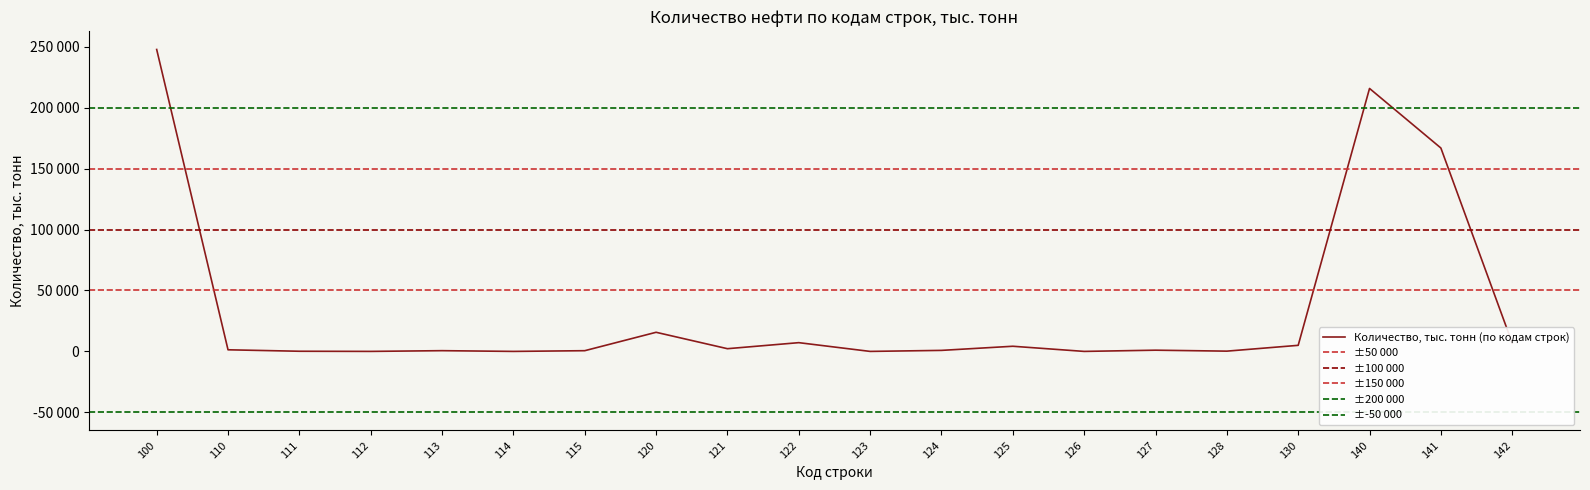

Which has a higher value, 112 or 114?

112